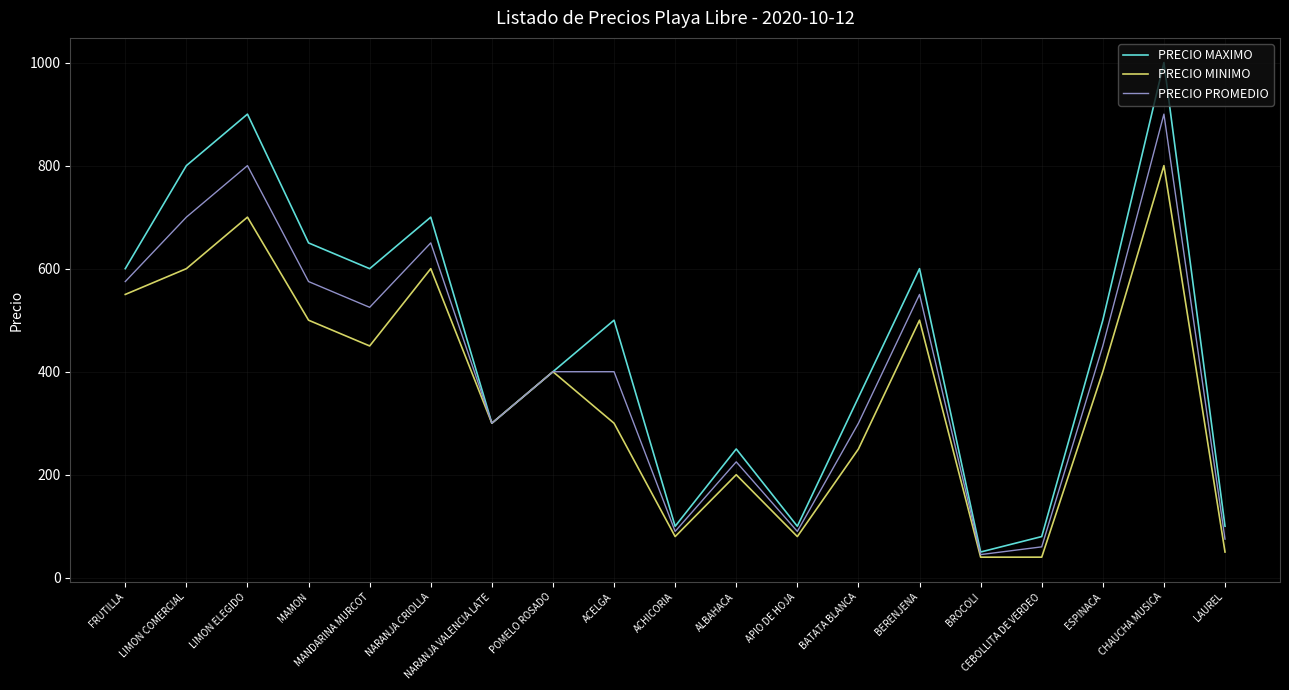

What is the greatest value displayed?

1000